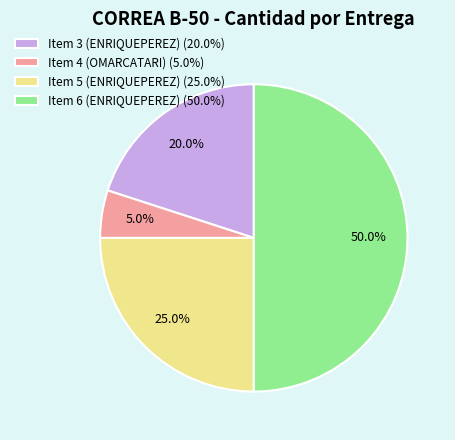

What portion of the pie excludes Item 5 (ENRIQUEPEREZ)?

75.0%